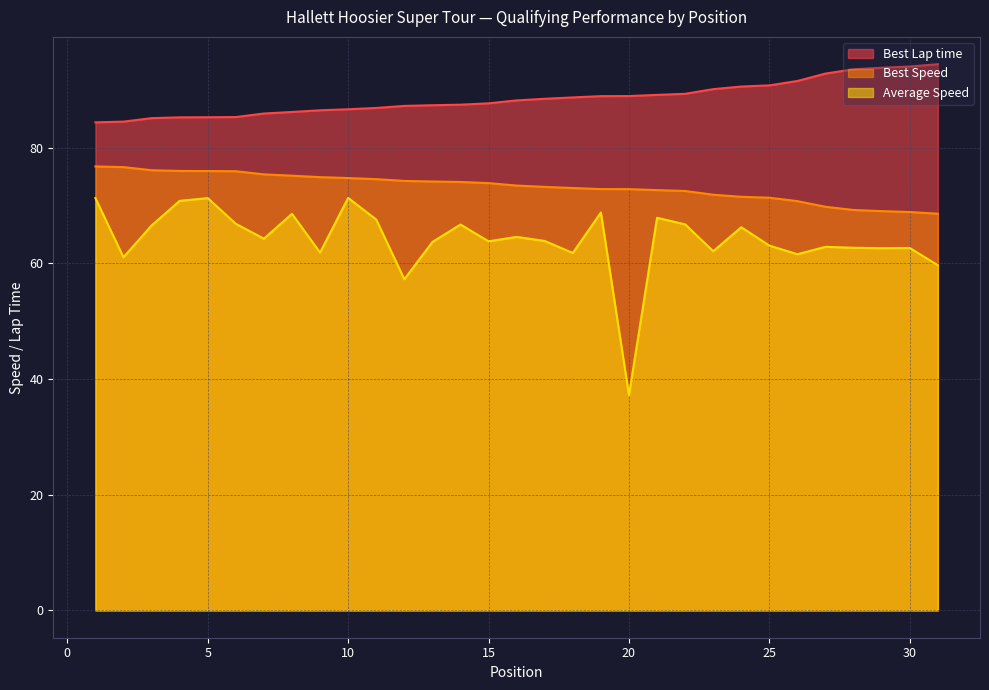

What is the greatest value displayed?

94.5